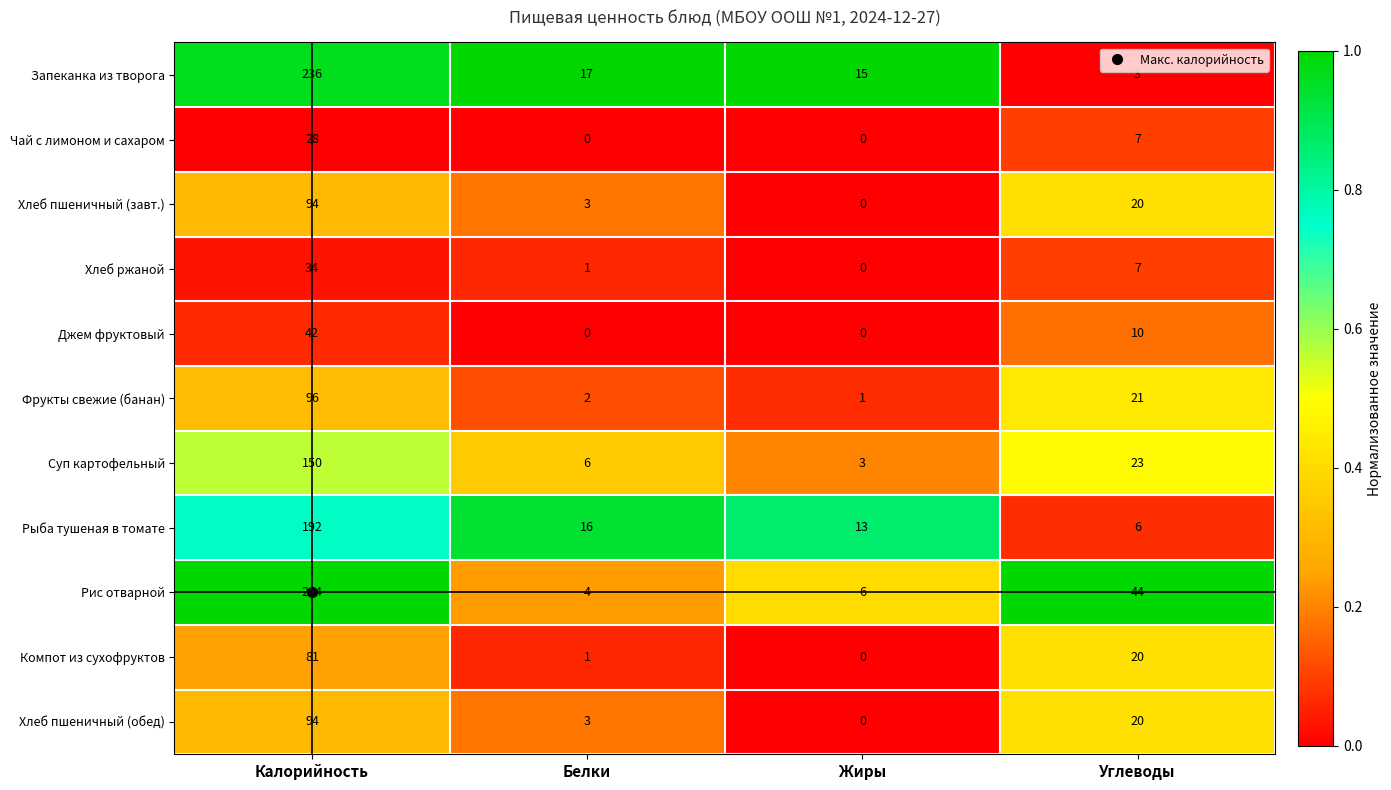

What is the total value across all series at Калорийность?

1291